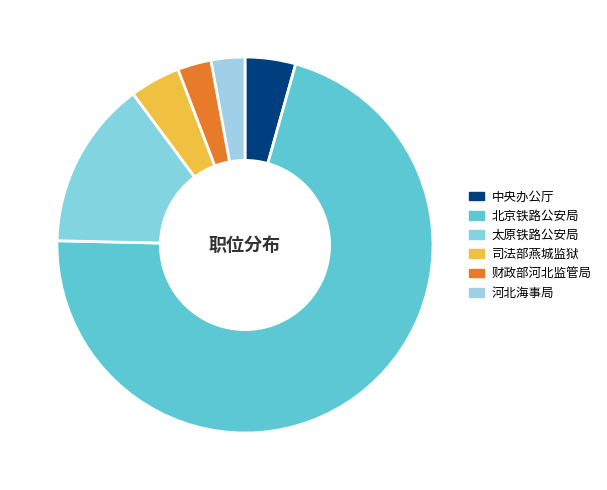

Combined, what portion of the pie is 中央办公厅 and 财政部河北监管局?

7.2%